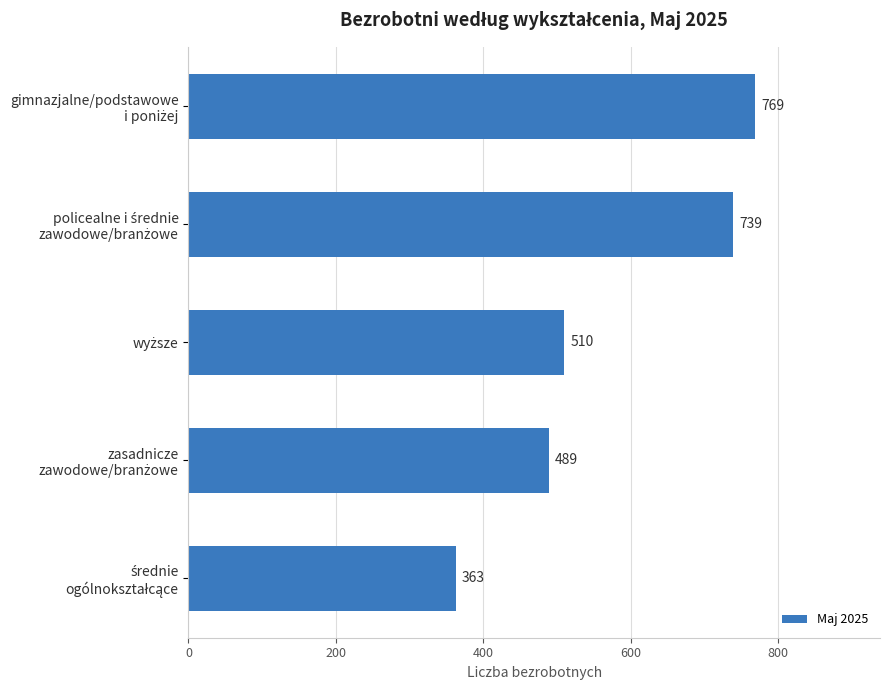

What is the difference between the maximum and minimum values?

406